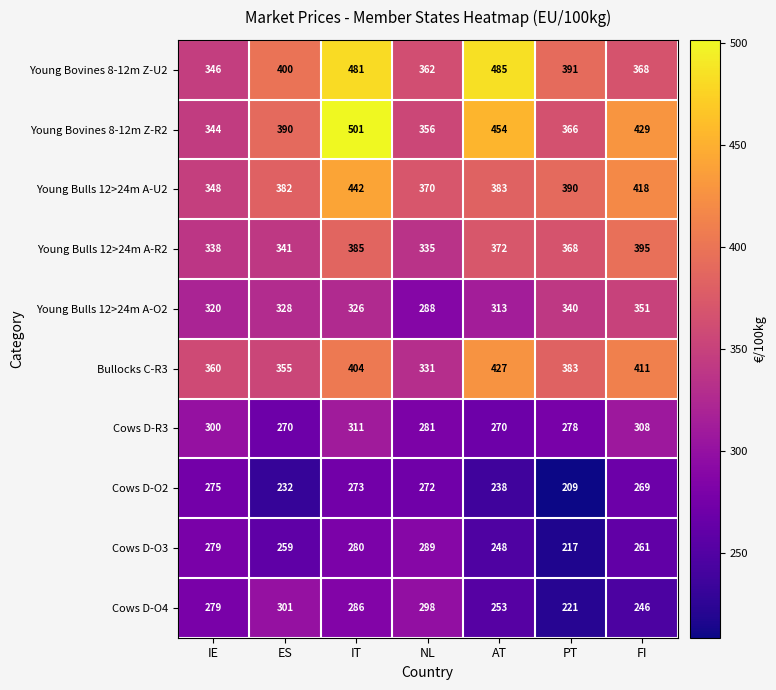

At which category does the chart reach its peak across all series?

IT